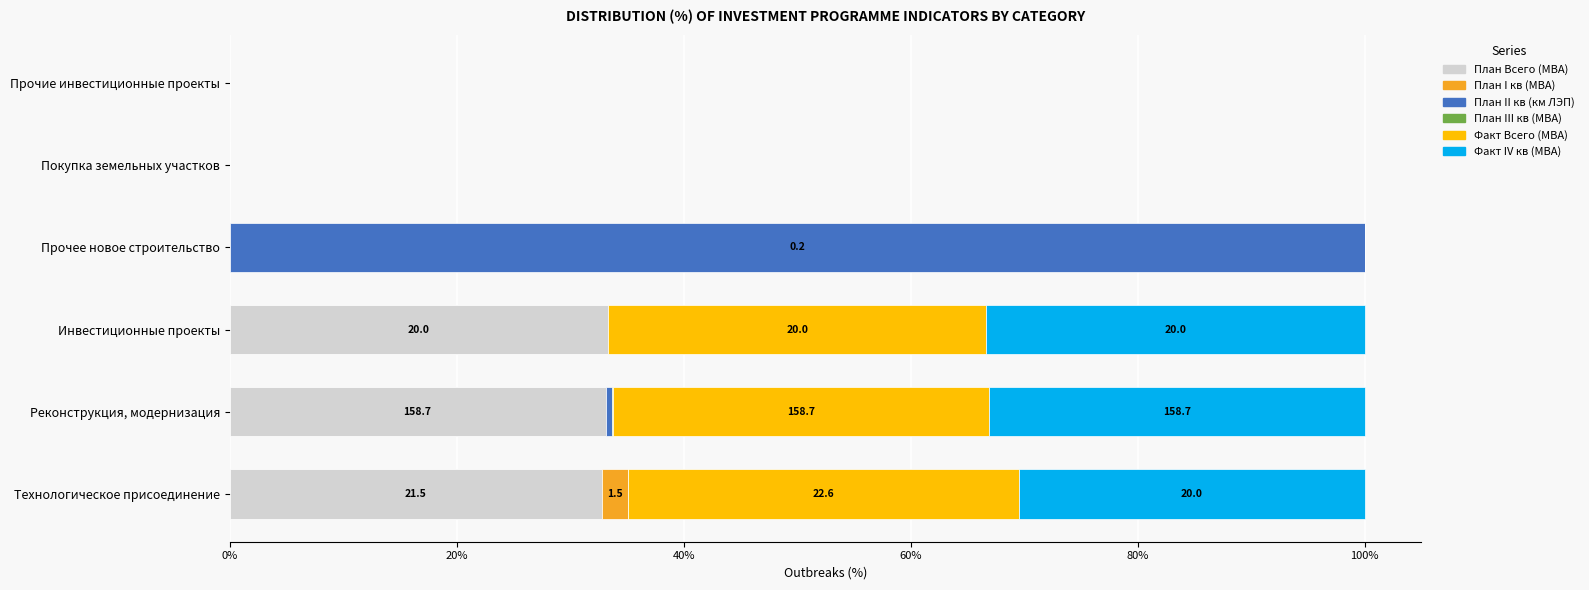

What is the approximate value of План Всего (МВА) at Технологическое присоединение?

32.8